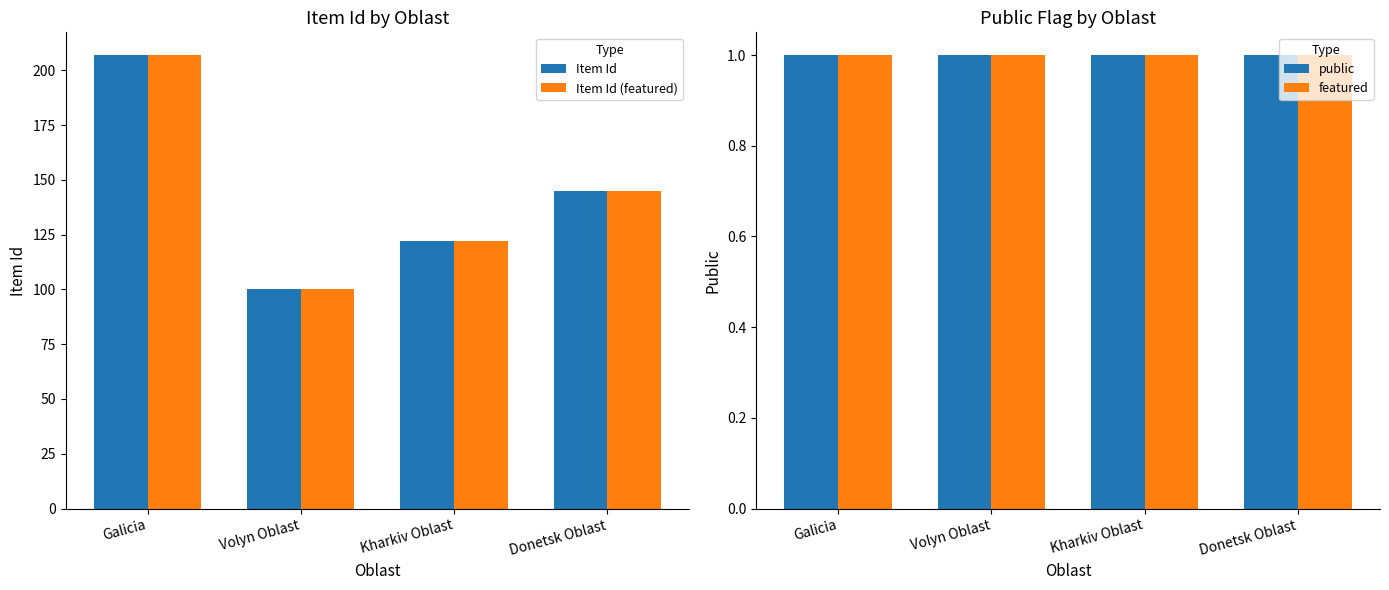

What are all the series names shown in the legend?

Item Id, Item Id (featured), public, featured